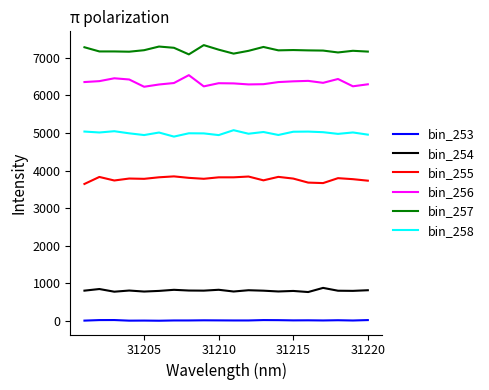

List the series in order of their peak value, lowest first.

bin_253, bin_254, bin_255, bin_258, bin_256, bin_257